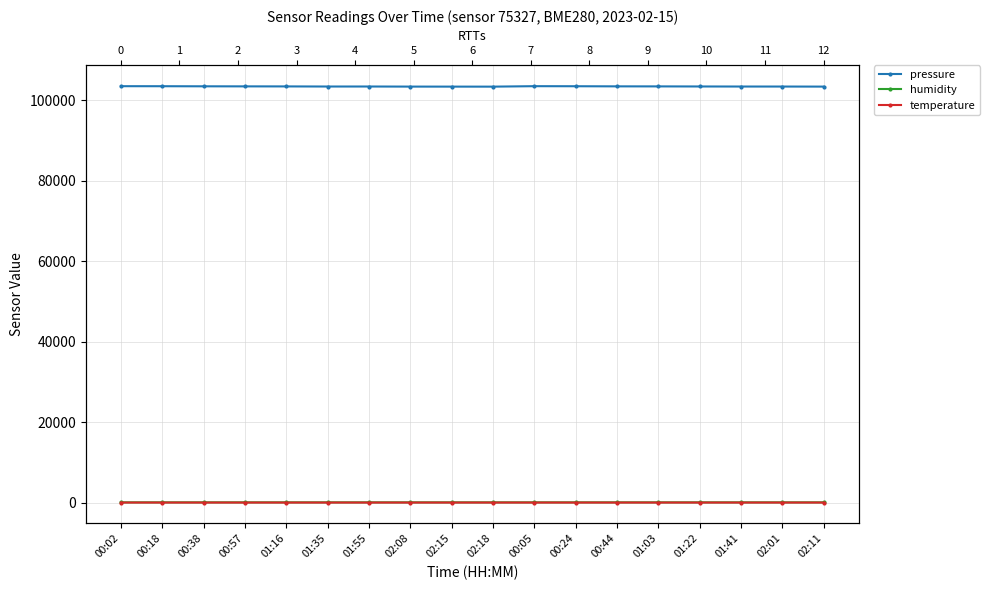

Is the value of humidity at 02:11 greater than the value of temperature at 02:15?

Yes